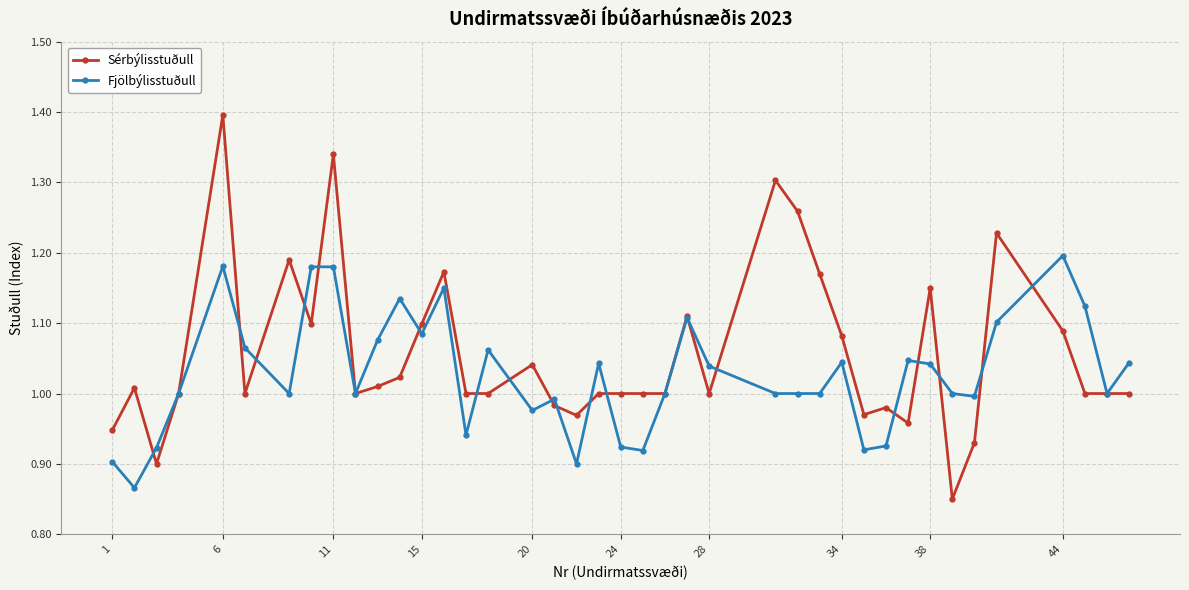

List the series in order of their overall mean, lowest first.

Fjölbýlisstuðull, Sérbýlisstuðull